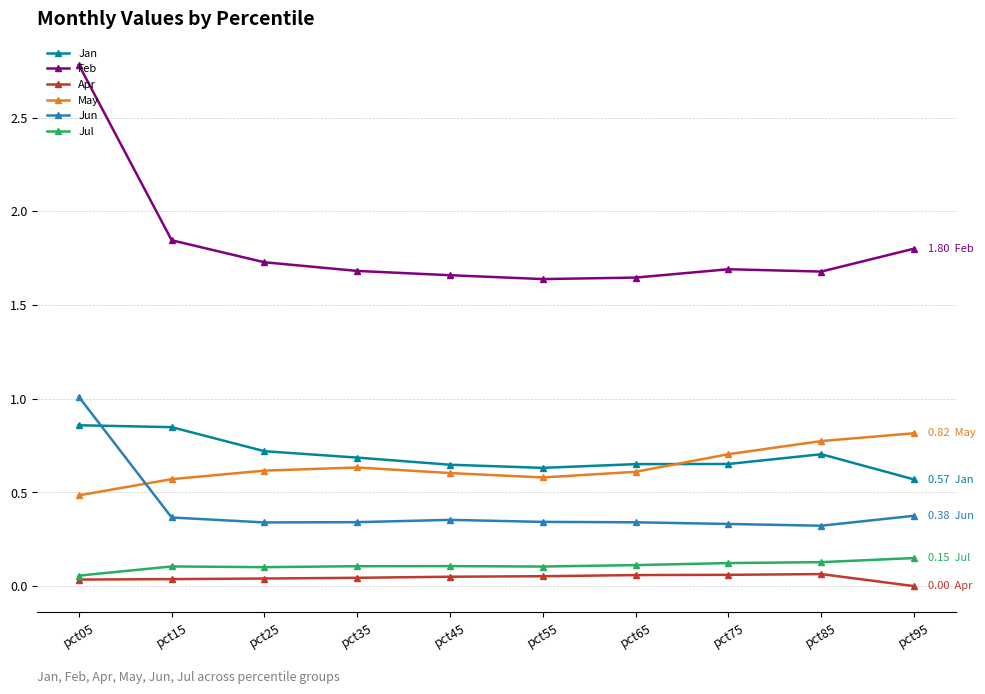

Where do May and Jun first cross each other?

pct05 and pct15